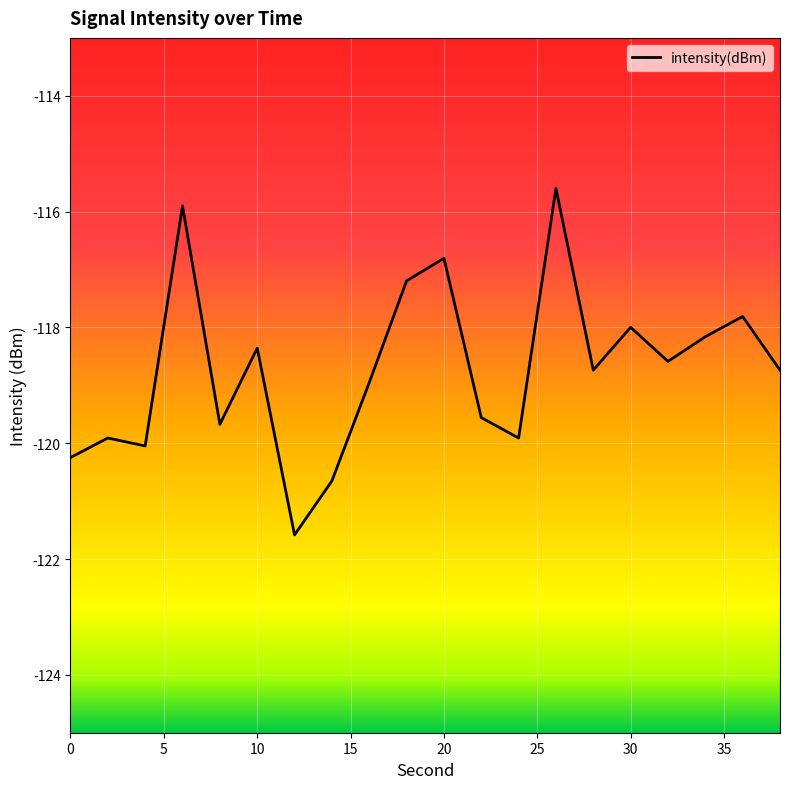

What is the average value?

-118.7